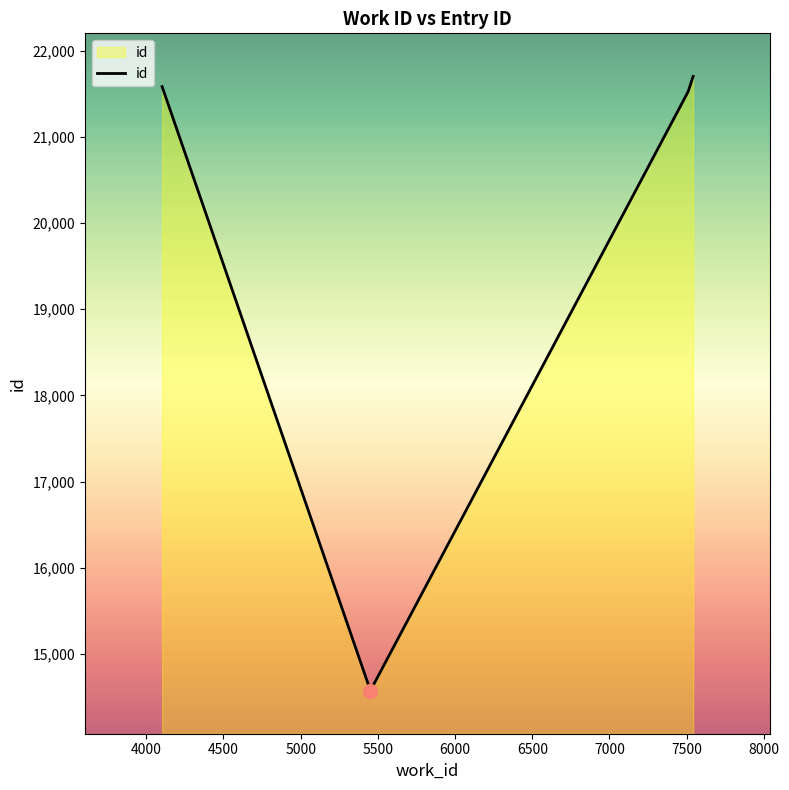

True or false: there are more than 2 points higher than both neighbors.

False